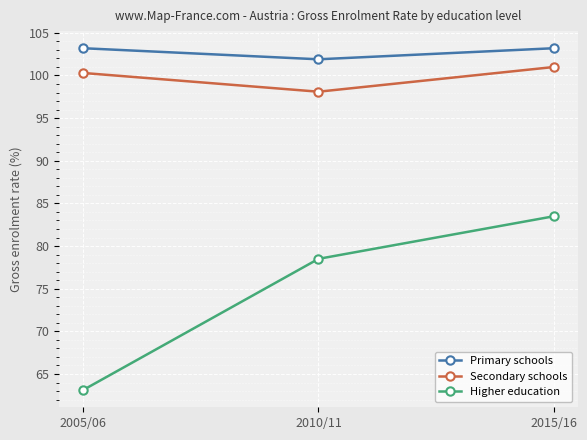

How many distinct data groups are displayed?

3